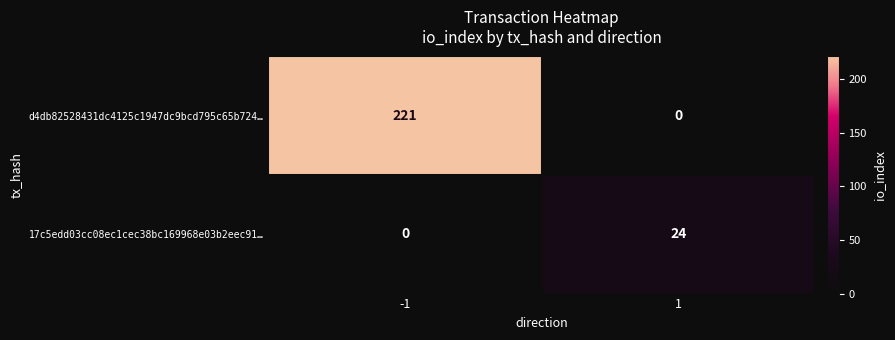

Rank the categories by 17c5edd03cc08ec1cec38bc169968e03b2eec91… value from lowest to highest.

-1, 1